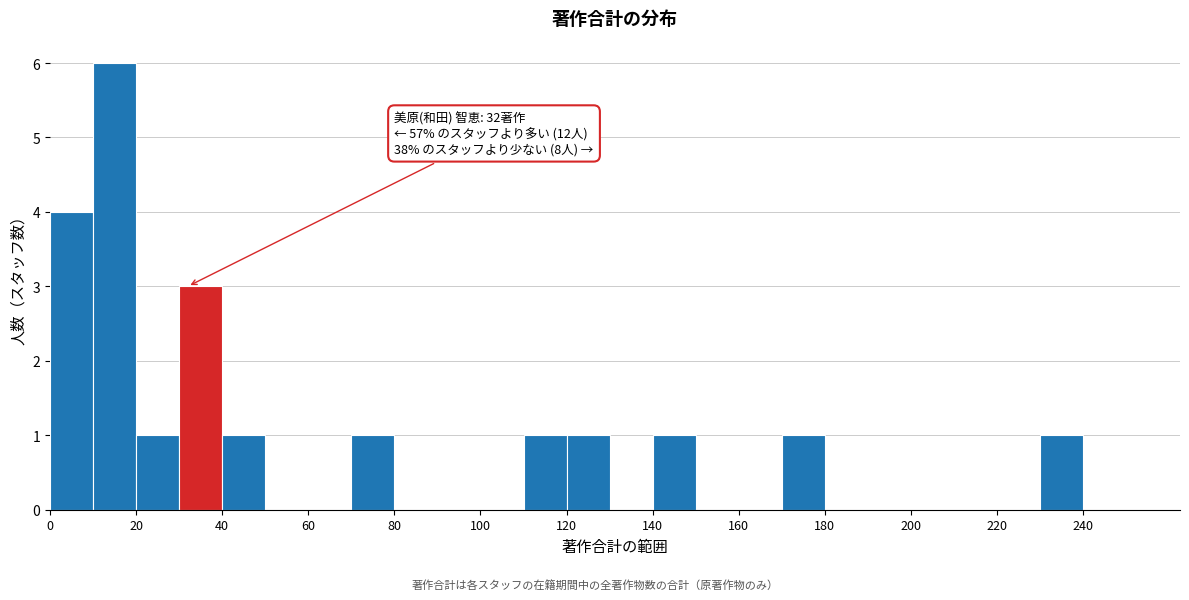

Which range on the x-axis has the tallest bar?

10 to 20